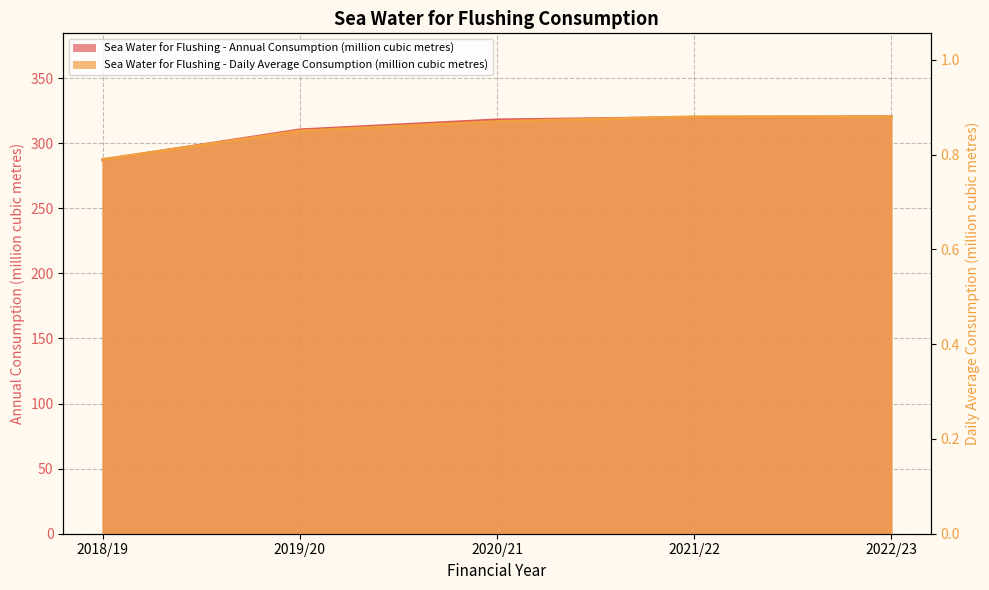

What is the difference between the maximum and minimum values in the Sea Water for Flushing - Annual Consumption (million cubic metres) series?

33.2